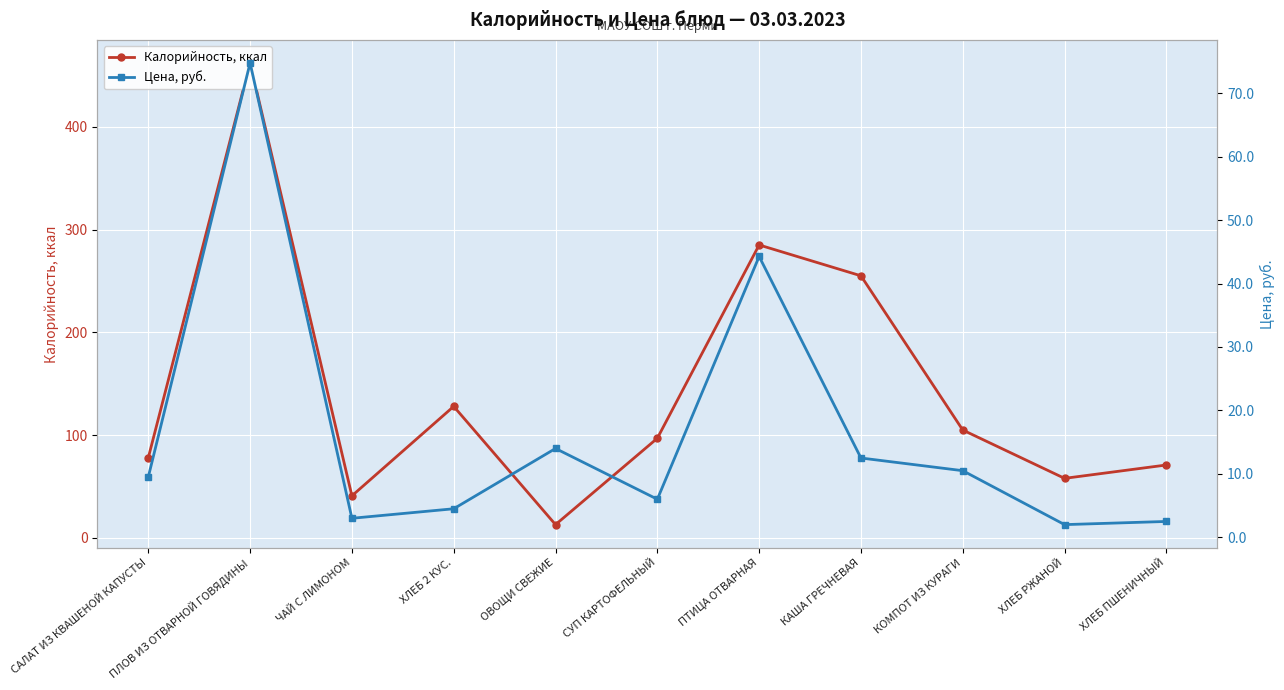

Count the number of data series in this chart.

2